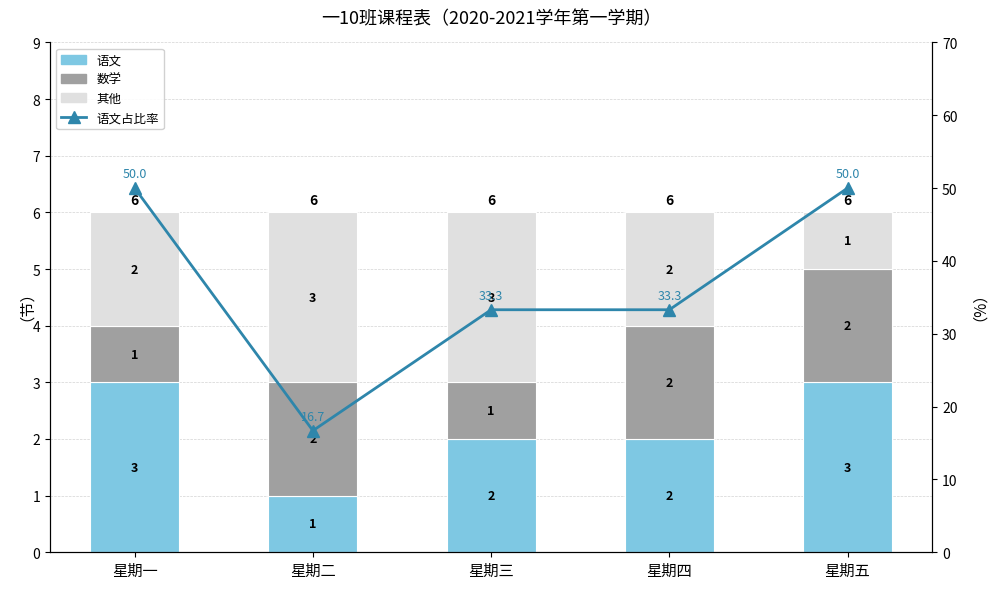

Reading right to left, list all the values displayed in this chart.

语文: 3.0	2.0	2.0	1.0	3.0
数学: 2.0	2.0	1.0	2.0	1.0
其他: 1.0	2.0	3.0	3.0	2.0
语文占比率: 50.0	33.3	33.3	16.7	50.0